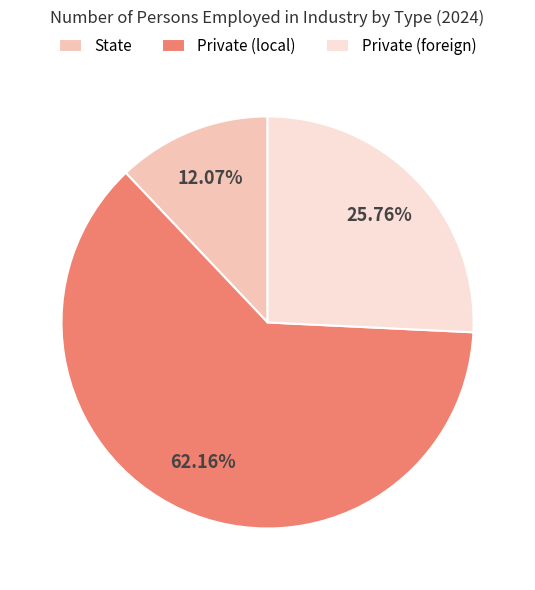

Approximately how many times larger is the value at Private (local) compared to State?

5.1